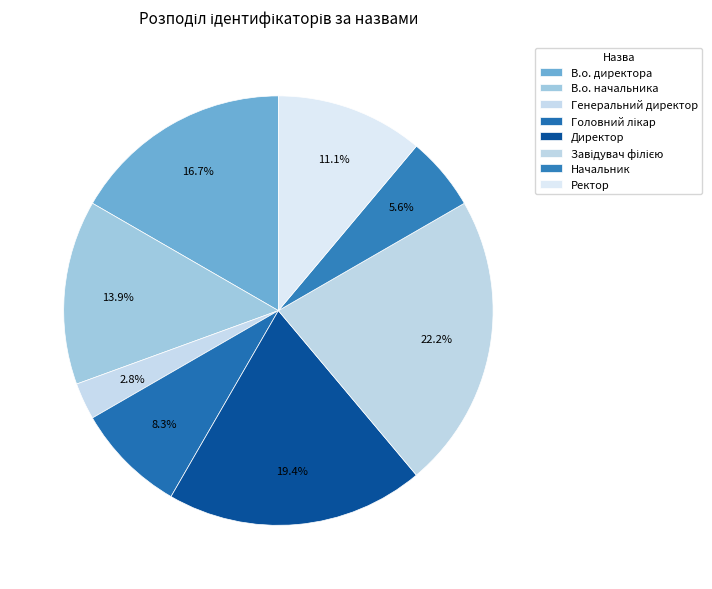

To the nearest percent, what is the difference between the Начальник and В.о. начальника slice percentages?

8%